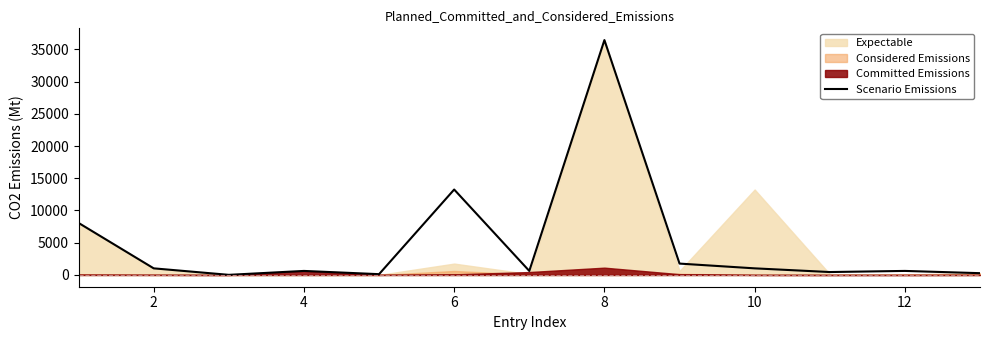

What is the value of the 12th point from the left?

629